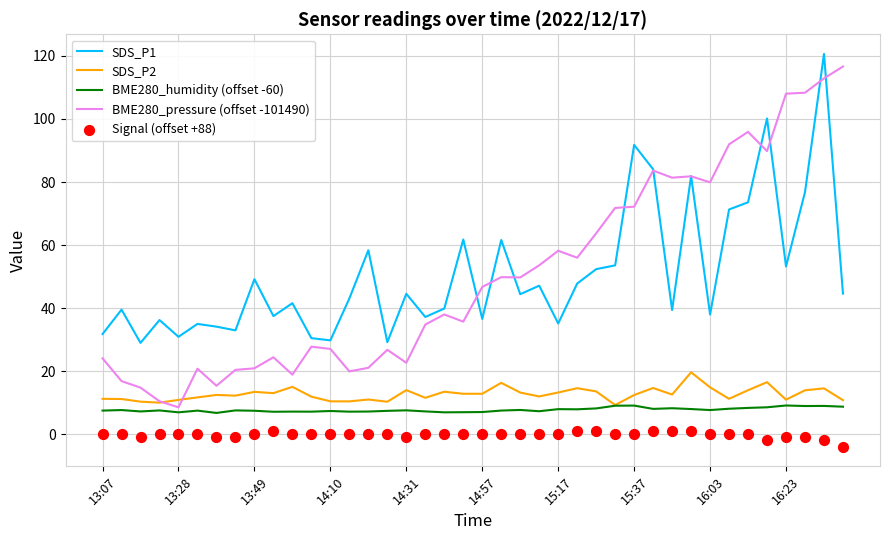

What is the highest value of the BME280_pressure (offset -101490) series?

116.7